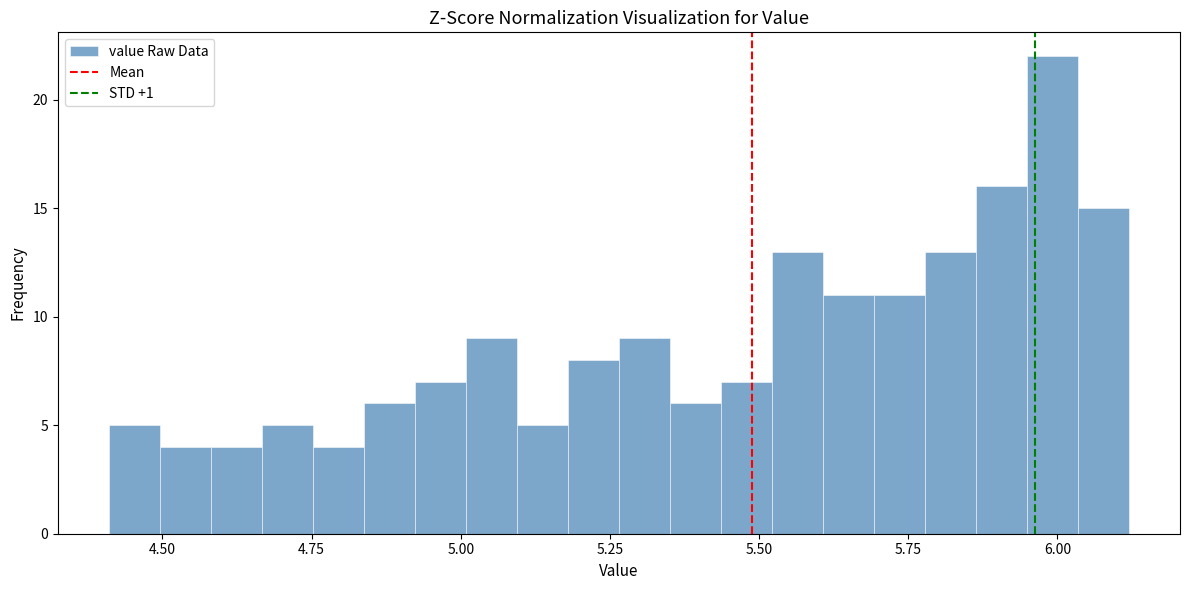

Read against the x-axis, roughly where is the centre of the tallest bar?

6.00